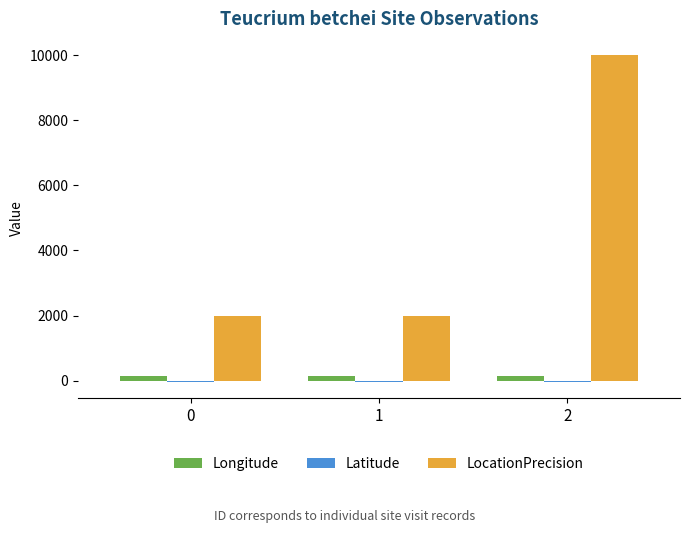

What is the maximum value shown in the chart?

10000.0